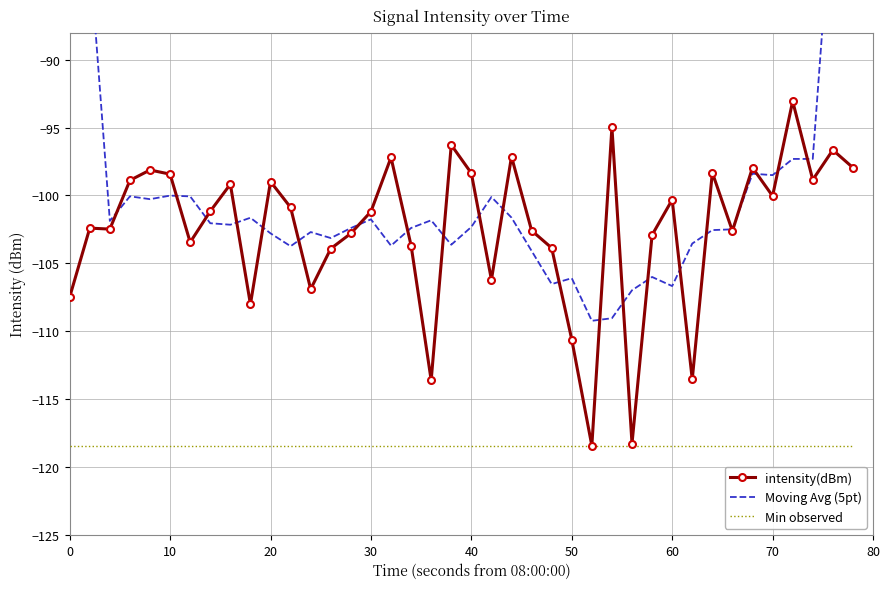

At how many categories does at least one series exceed -71?

2